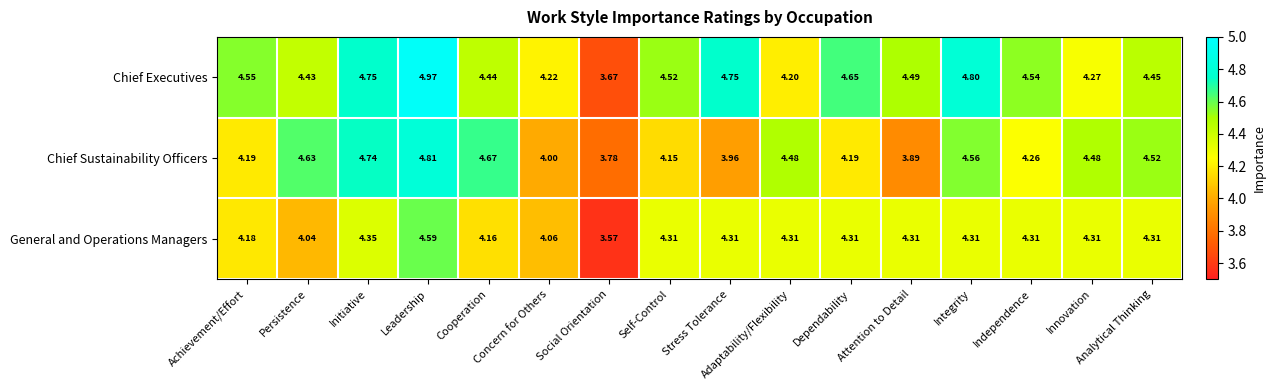

Which series has the largest range (max minus min)?

Chief Executives